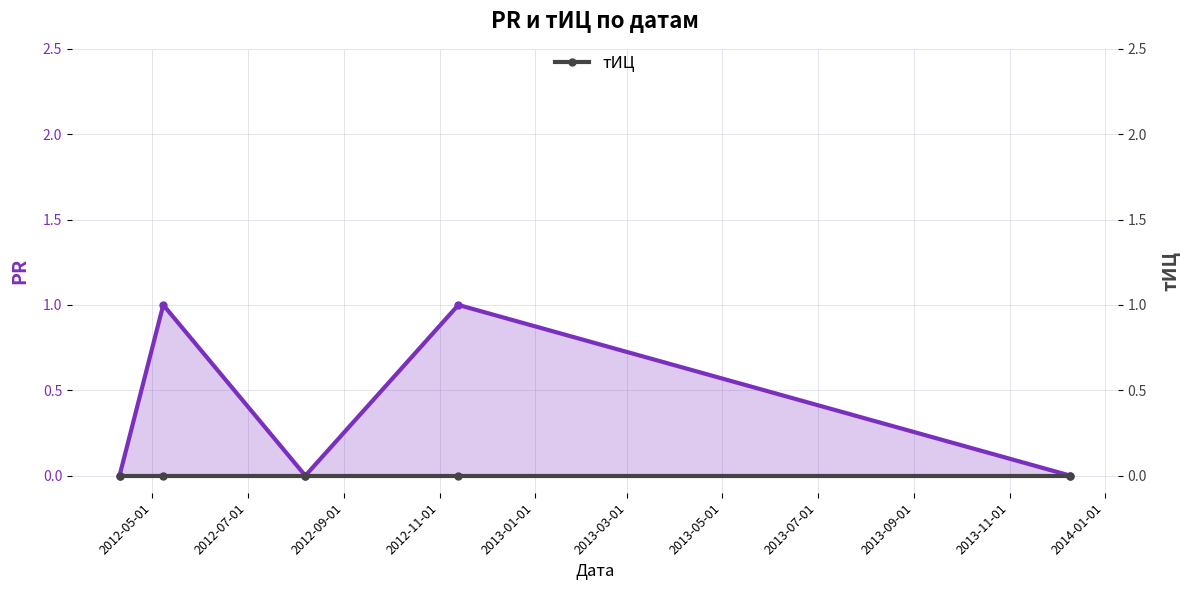

The value of PR at 2012-05-01 is 1. True or false?

False